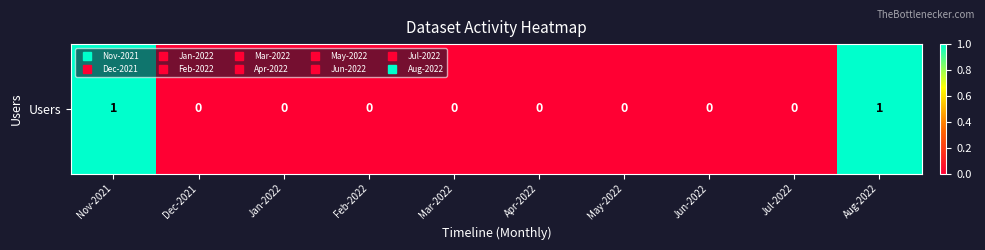

Reading left to right, list all the values displayed in this chart.

1	0	0	0	0	0	0	0	0	1